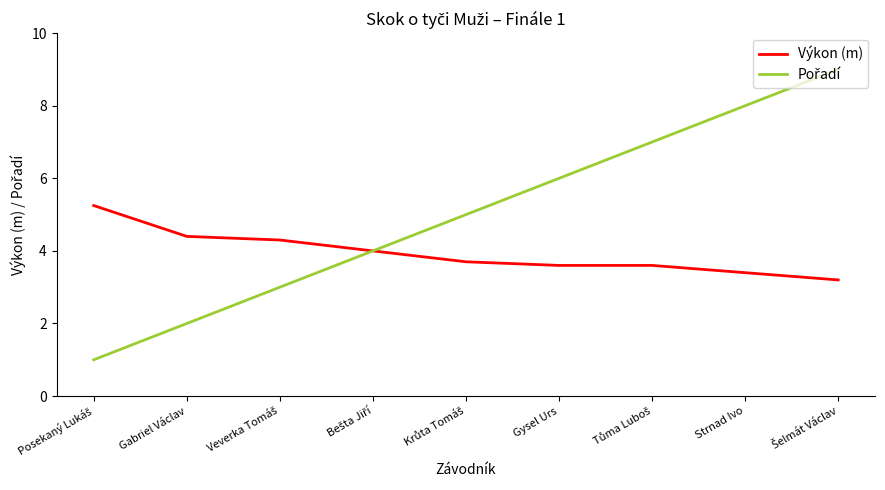

True or false: Výkon (m) has a value of 3.6 at Gysel Urs.

True